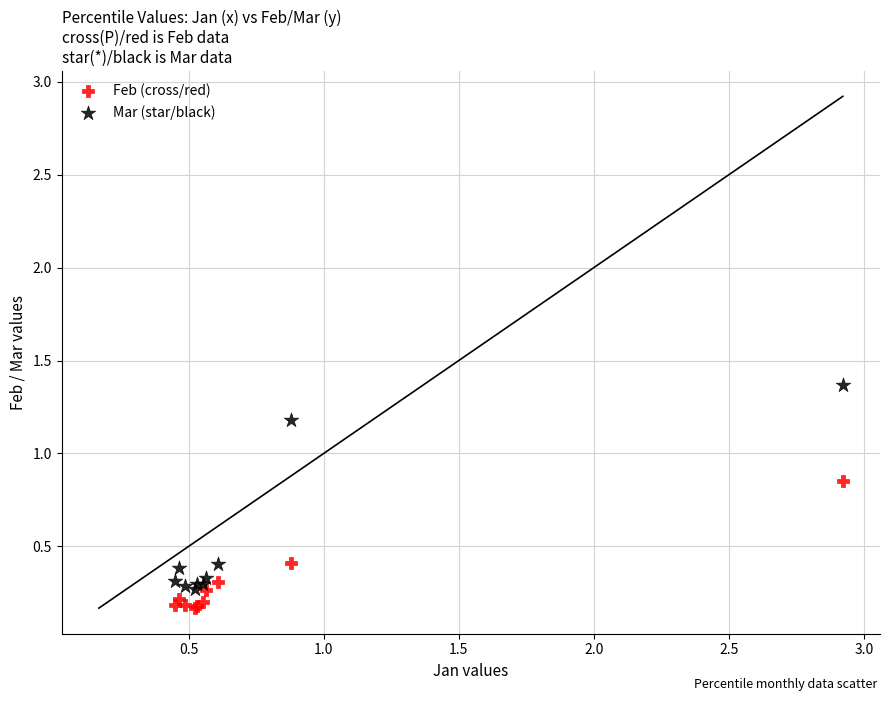

Which series contains the highest Y value?

Mar (star/black)